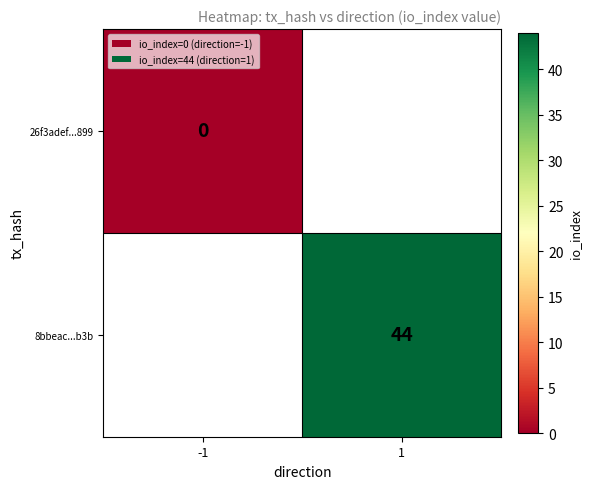

Which category has the lowest value in the 8bbeac...b3b series?

-1